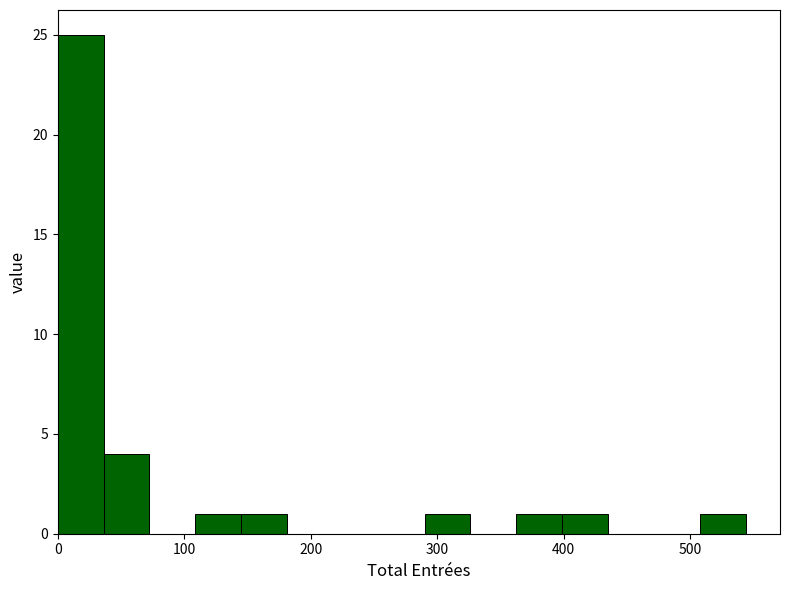

Read against the x-axis, roughly where is the centre of the tallest bar?

20